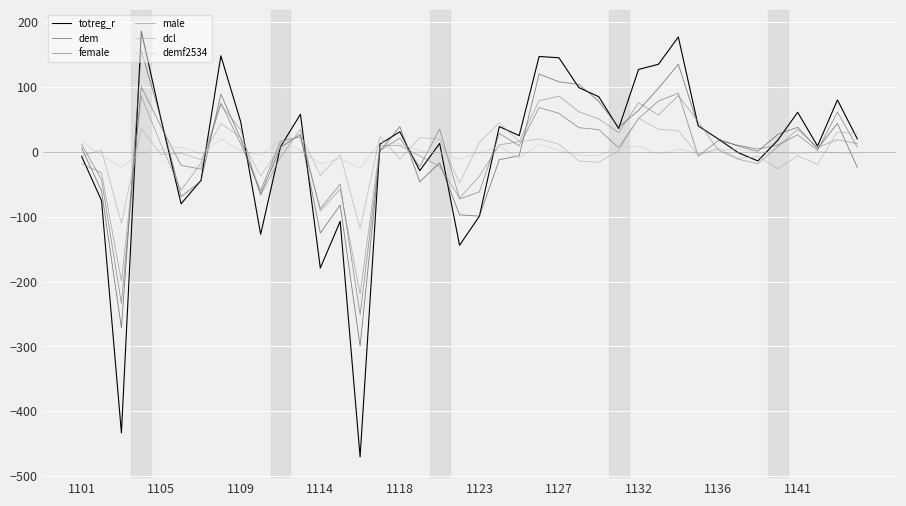

What is the minimum value shown in the chart?

-470.1